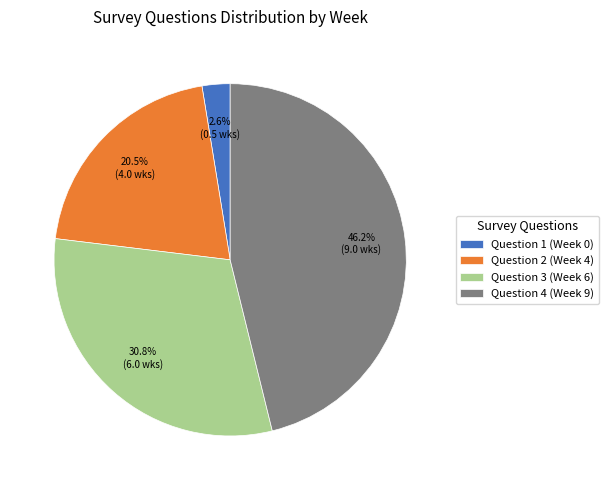

Which has a higher value, Question 4 (Week 9) or Question 2 (Week 4)?

Question 4 (Week 9)